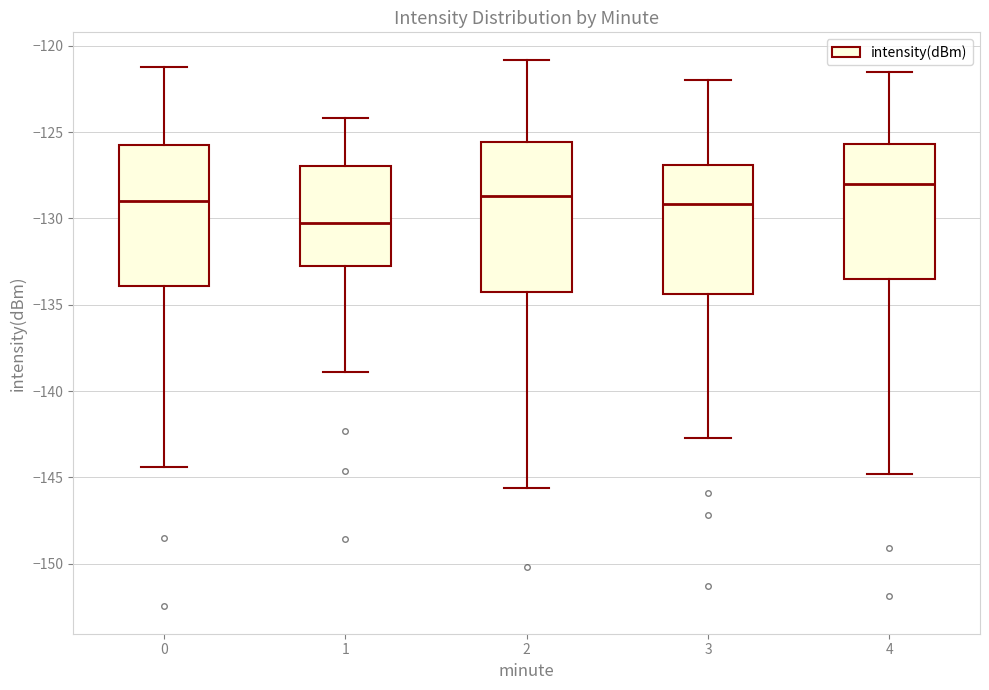

Reading left to right, transcribe this box plot: for each box, give where its median line is, the range the box spans, and where its two whiskers end, as read against the y-axis. The values are not printed on the chart, so give them approximately, as read against the axis.

0: median -129.0, box -134.0 to -126.0, whiskers -144.5 to -121.0
1: median -130.5, box -133.0 to -127.0, whiskers -139.0 to -124.0
2: median -128.5, box -134.0 to -125.5, whiskers -145.5 to -121.0
3: median -129.0, box -134.5 to -127.0, whiskers -142.5 to -122.0
4: median -128.0, box -133.5 to -125.5, whiskers -145.0 to -121.5